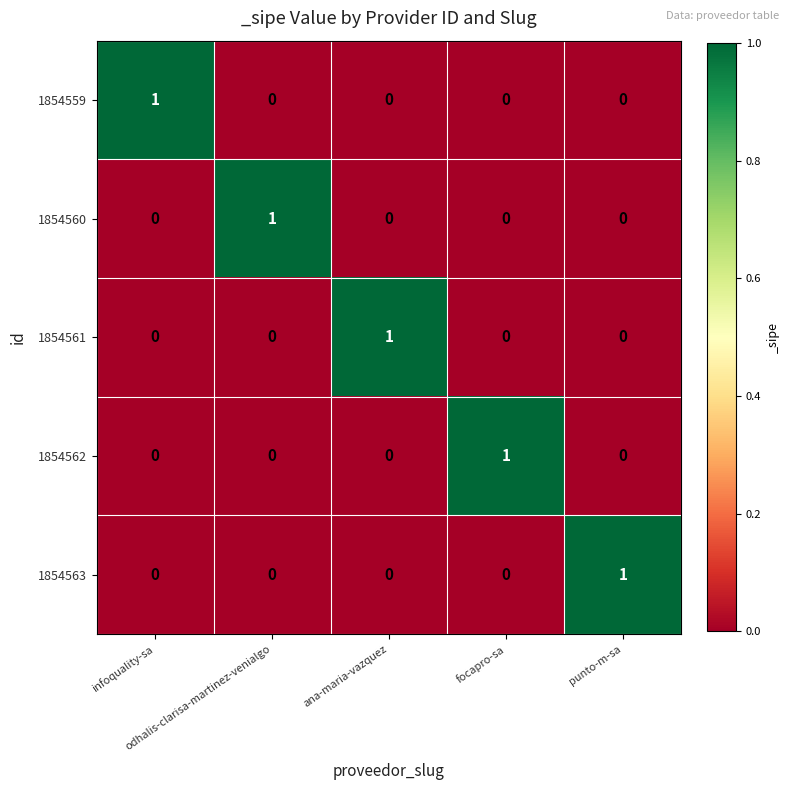

How many 1854563 values are between 0 and 1?

5